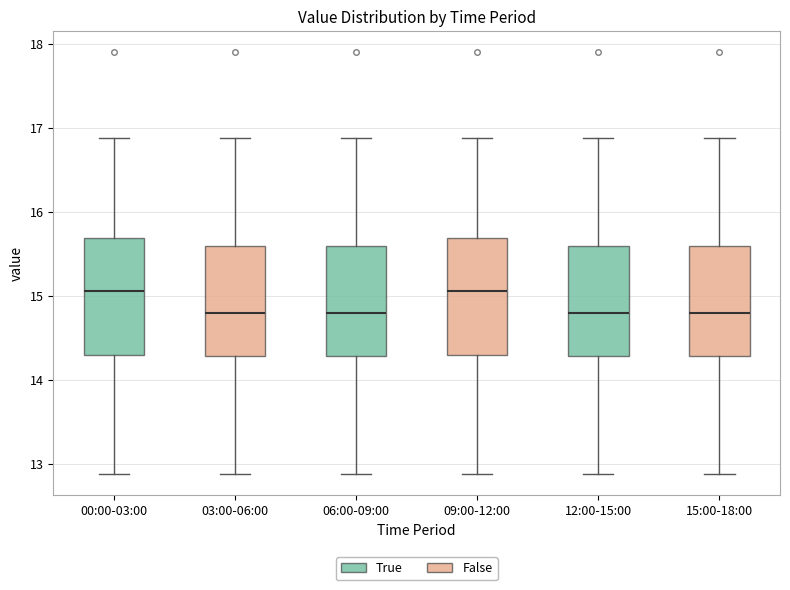

Reading left to right, transcribe this box plot: for each box, give where its median line is, the range the box spans, and where its two whiskers end, as read against the y-axis. The values are not printed on the chart, so give them approximately, as read against the axis.

00:00-03:00: median 15.1, box 14.3 to 15.7, whiskers 12.9 to 16.9
03:00-06:00: median 14.8, box 14.3 to 15.6, whiskers 12.9 to 16.9
06:00-09:00: median 14.8, box 14.3 to 15.6, whiskers 12.9 to 16.9
09:00-12:00: median 15.1, box 14.3 to 15.7, whiskers 12.9 to 16.9
12:00-15:00: median 14.8, box 14.3 to 15.6, whiskers 12.9 to 16.9
15:00-18:00: median 14.8, box 14.3 to 15.6, whiskers 12.9 to 16.9